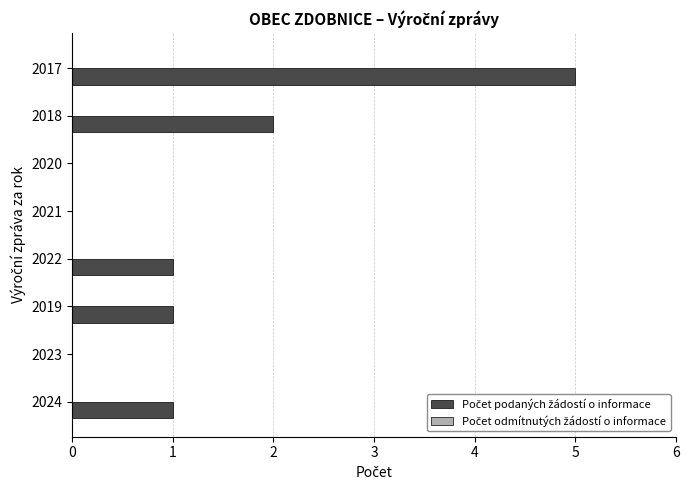

At which category does the chart reach its peak across all series?

2017